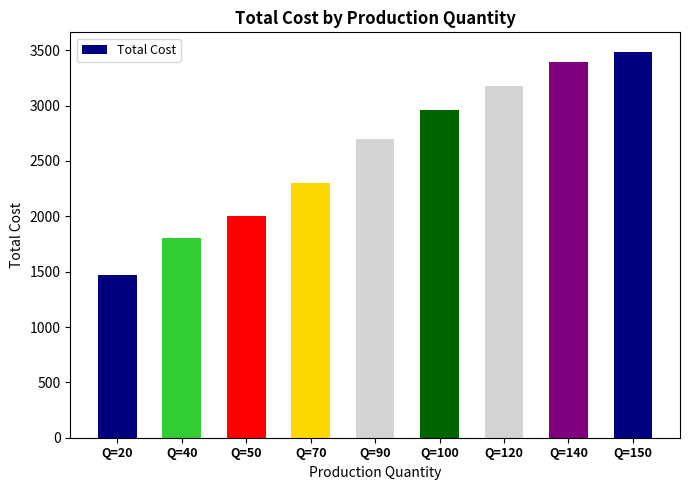

Reading right to left, extract all data points from this chart.

Q=150=3487	Q=140=3390	Q=120=3173	Q=100=2961	Q=90=2700	Q=70=2300	Q=50=2000	Q=40=1800	Q=20=1468